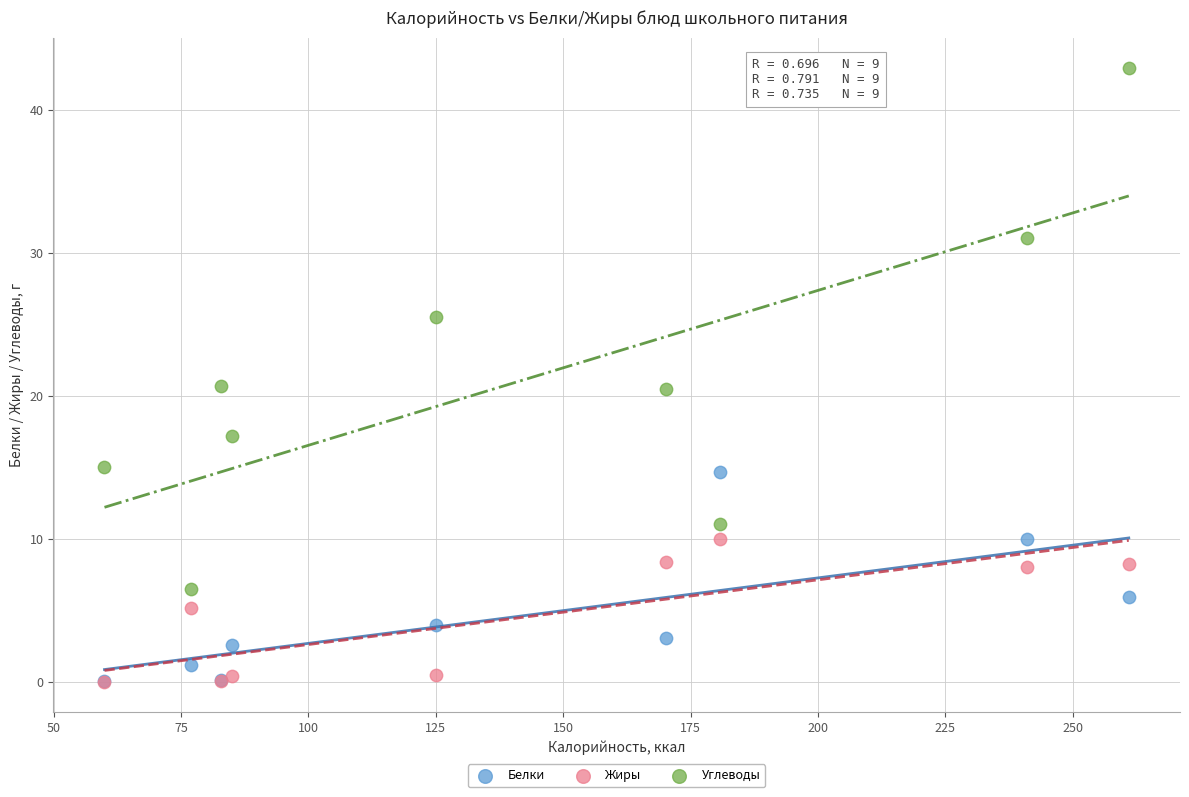

In the Белки series, what Y value is closest to 7?

6.0